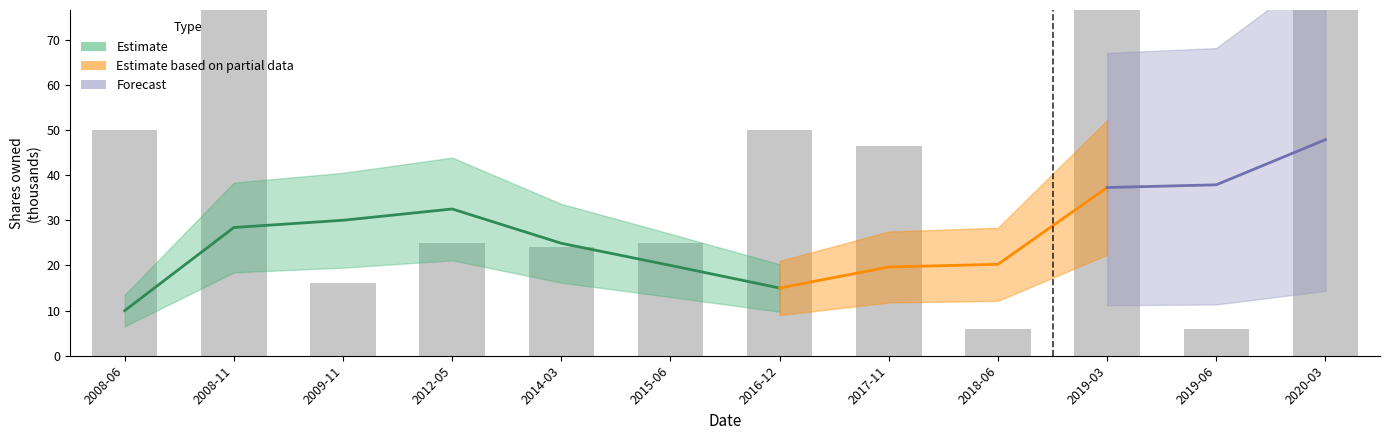

What is the smallest value displayed?

6.0